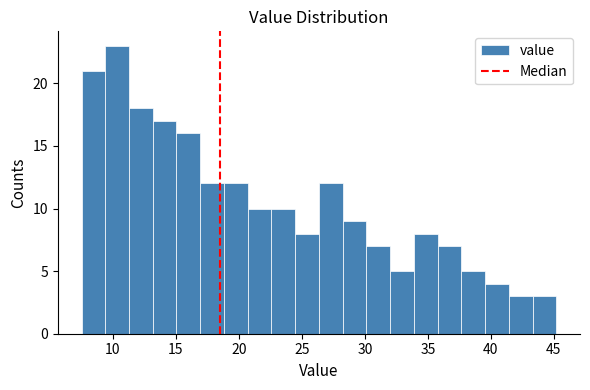

Around what value on the x-axis is the tallest bar? Give the approximate position of its centre, as read against the axis.

10.5